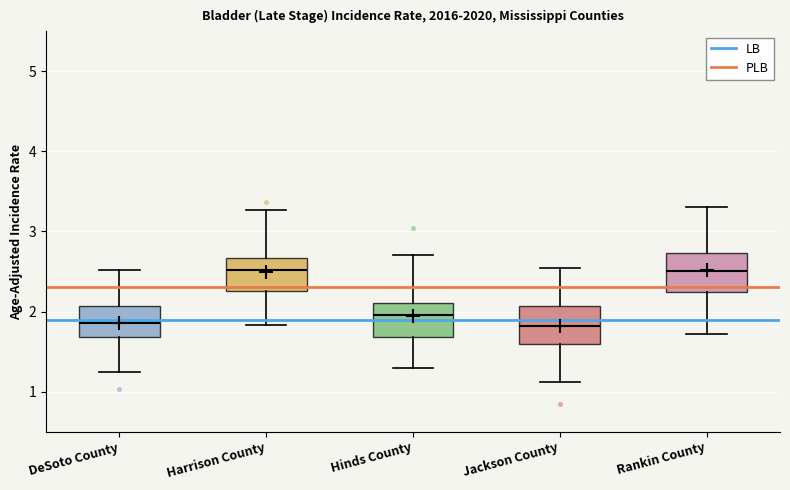

Reading left to right, read every box against the y-axis: the position of its median line, the range the box covers, and the ends of its whiskers. The values are not printed on the chart, so give them approximately, as read against the axis.

DeSoto County: median 1.9, box 1.7 to 2.1, whiskers 1.2 to 2.5
Harrison County: median 2.5, box 2.3 to 2.7, whiskers 1.8 to 3.3
Hinds County: median 2.0, box 1.7 to 2.1, whiskers 1.3 to 2.7
Jackson County: median 1.8, box 1.6 to 2.1, whiskers 1.1 to 2.5
Rankin County: median 2.5, box 2.2 to 2.7, whiskers 1.7 to 3.3